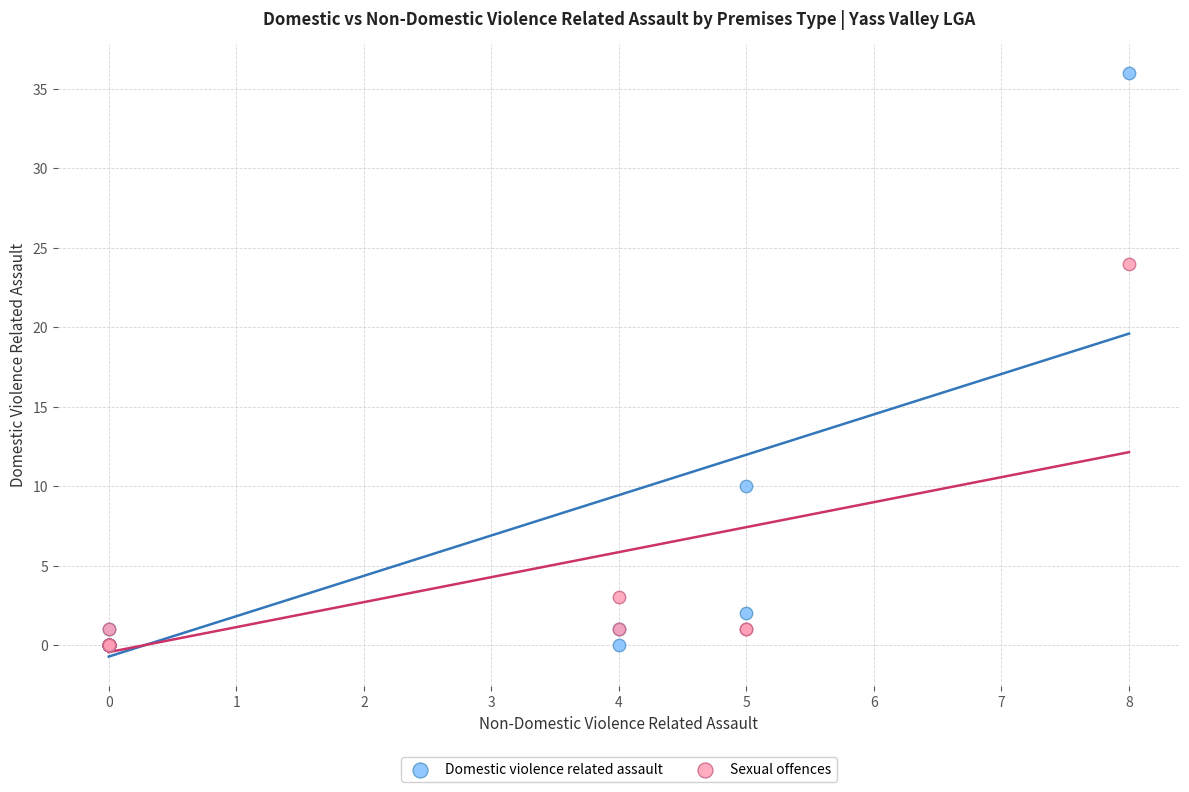

Which series contains the highest Y value?

Domestic violence related assault